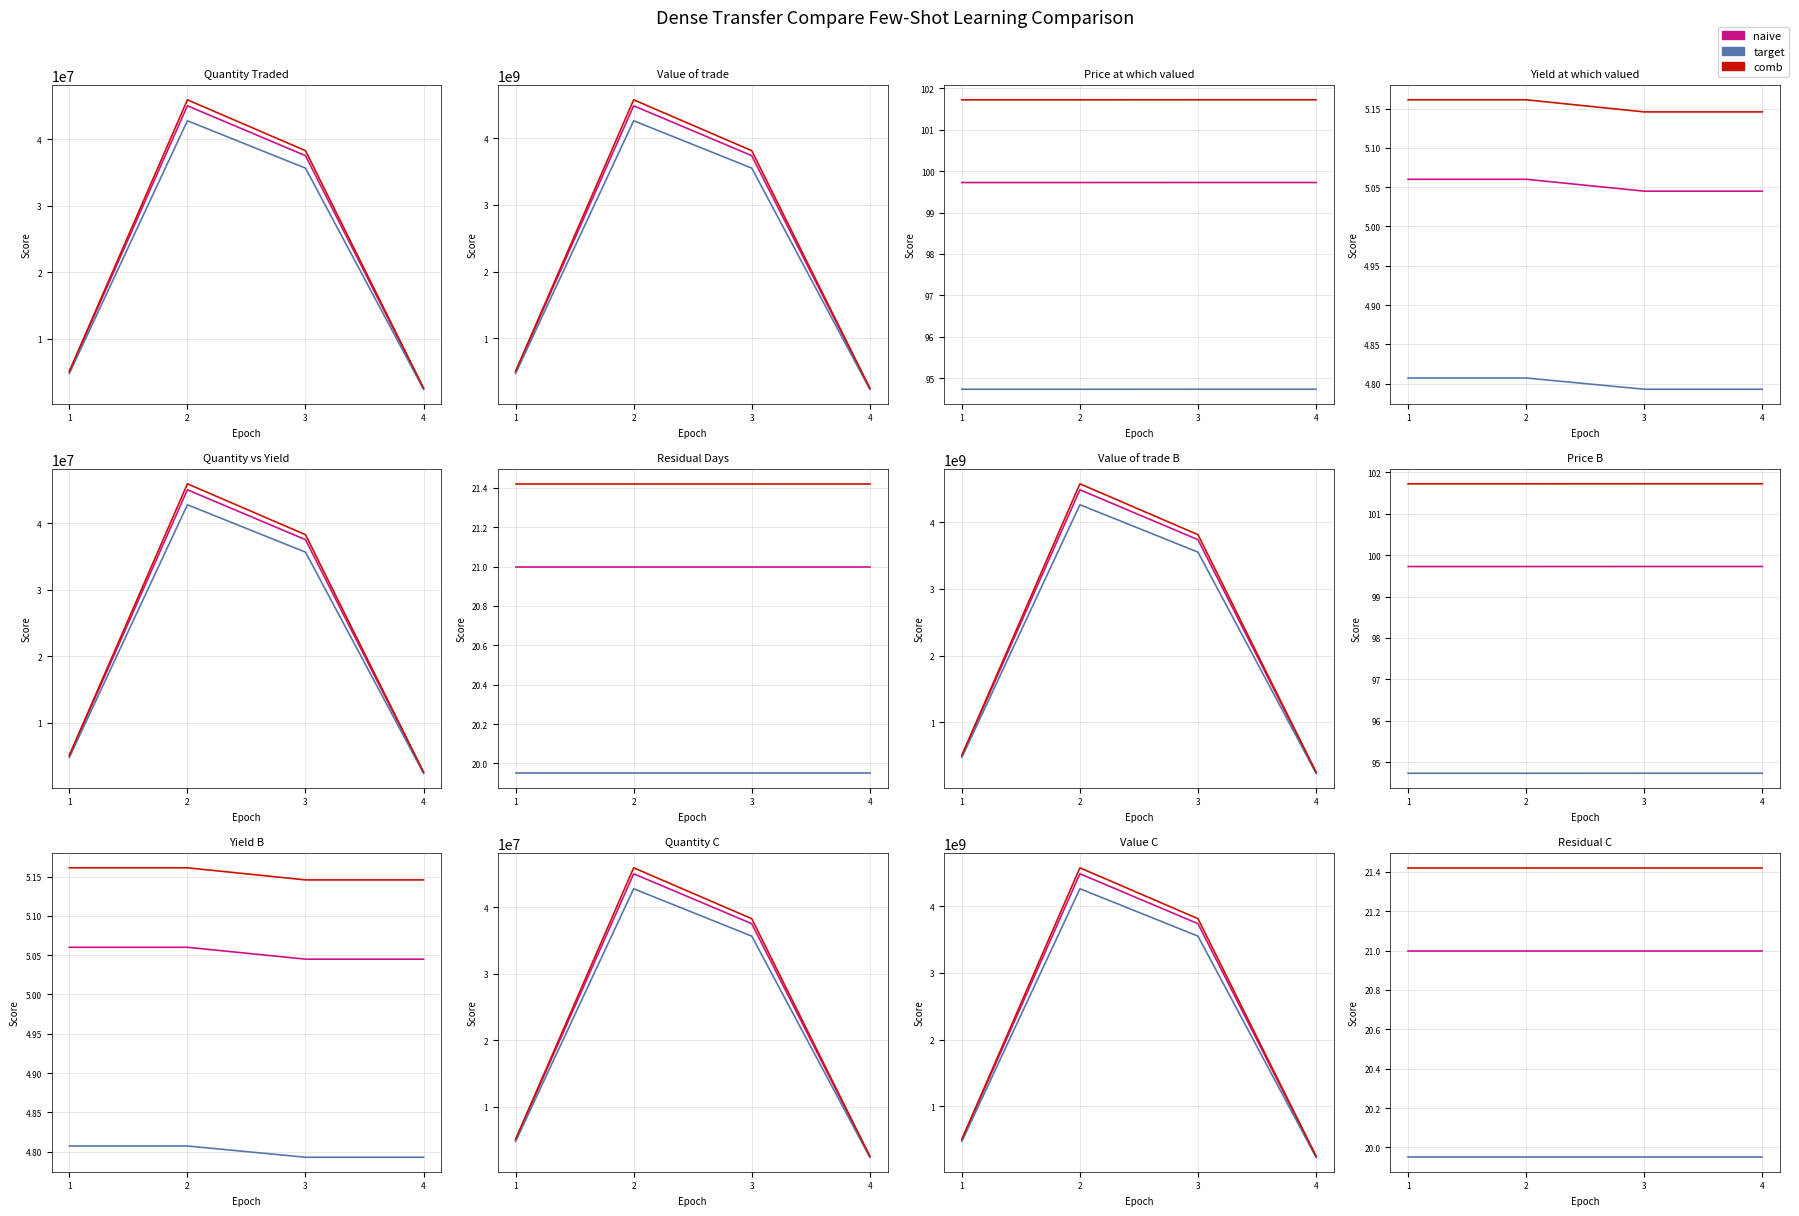

What are all the series names shown in the legend?

naive, target, comb